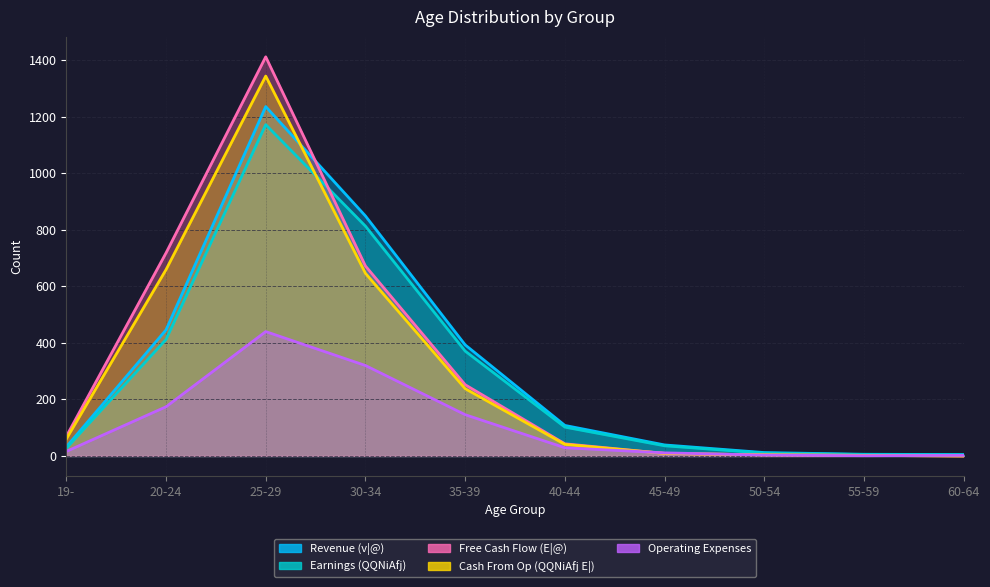

What is the approximate value of Earnings (QQNiAfj) at 40-44?

102